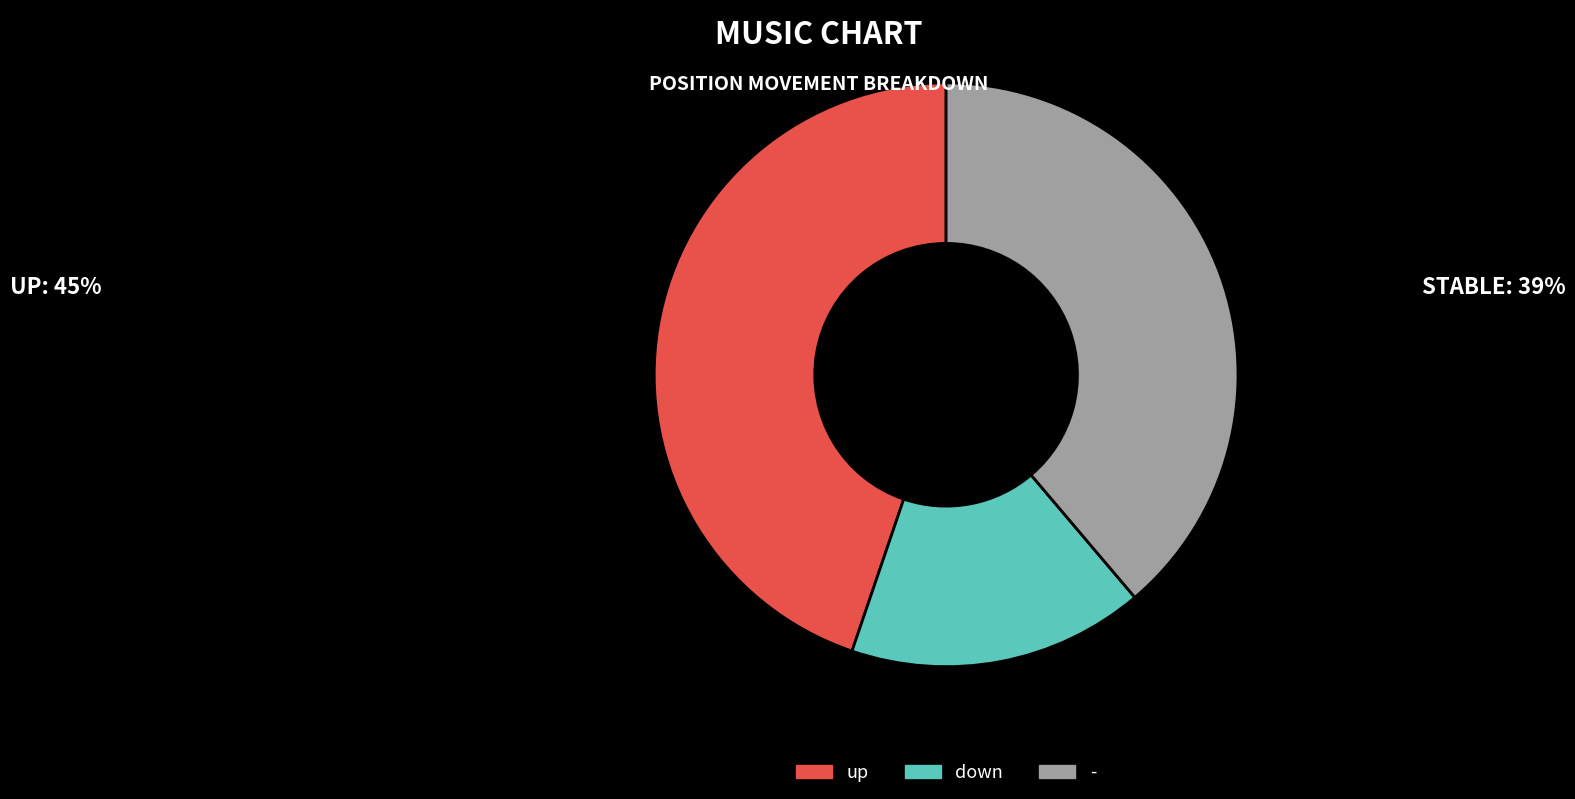

Rank the categories by value from highest to lowest.

up, -, down